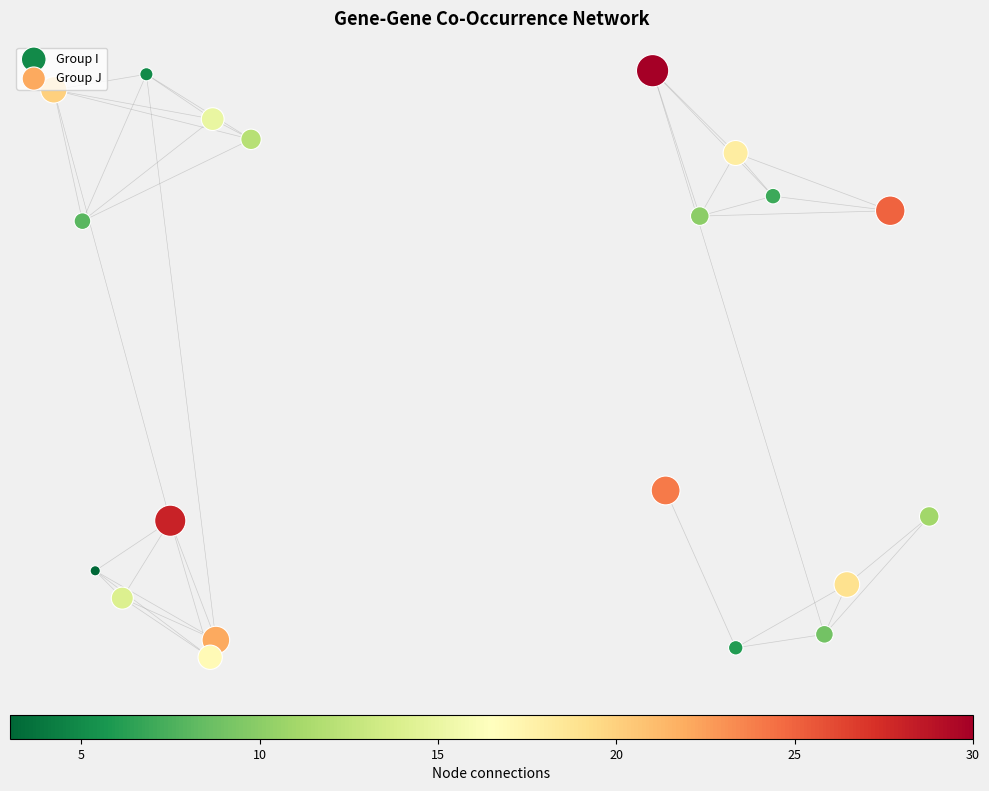

Which series has the widest spread of Y values?

Group J